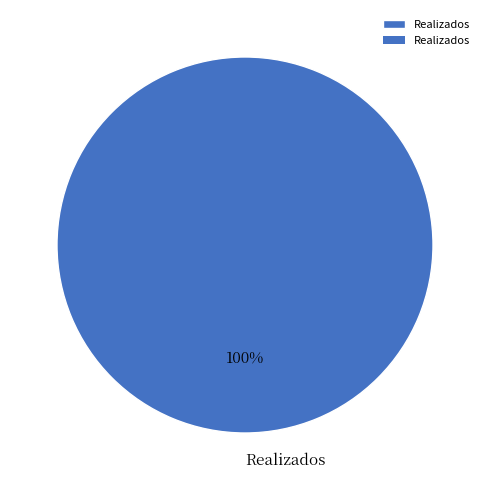

Rank the categories by value from lowest to highest.

Realizados